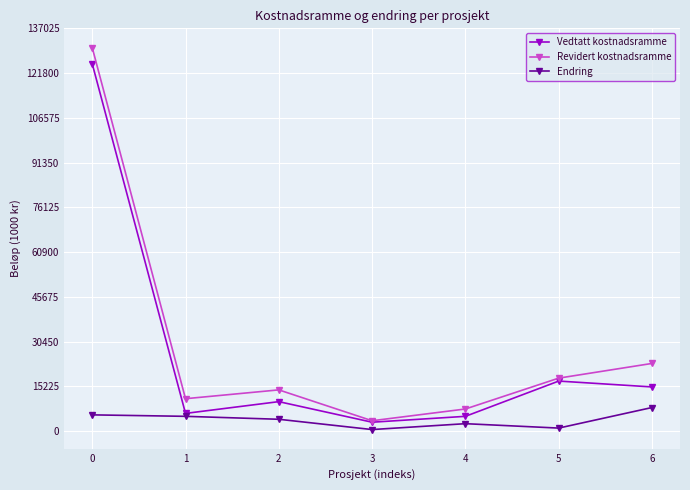

True or false: Endring and Revidert kostnadsramme cross at least once.

False